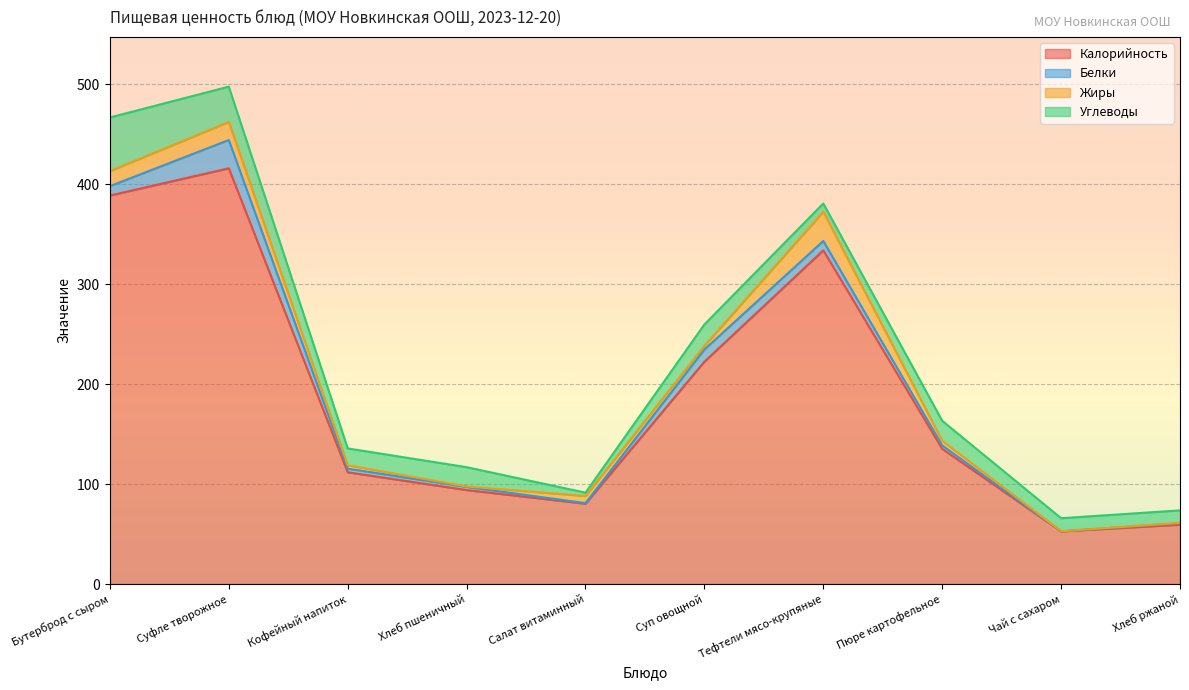

True or false: Калорийность and Белки intersect in this chart.

False